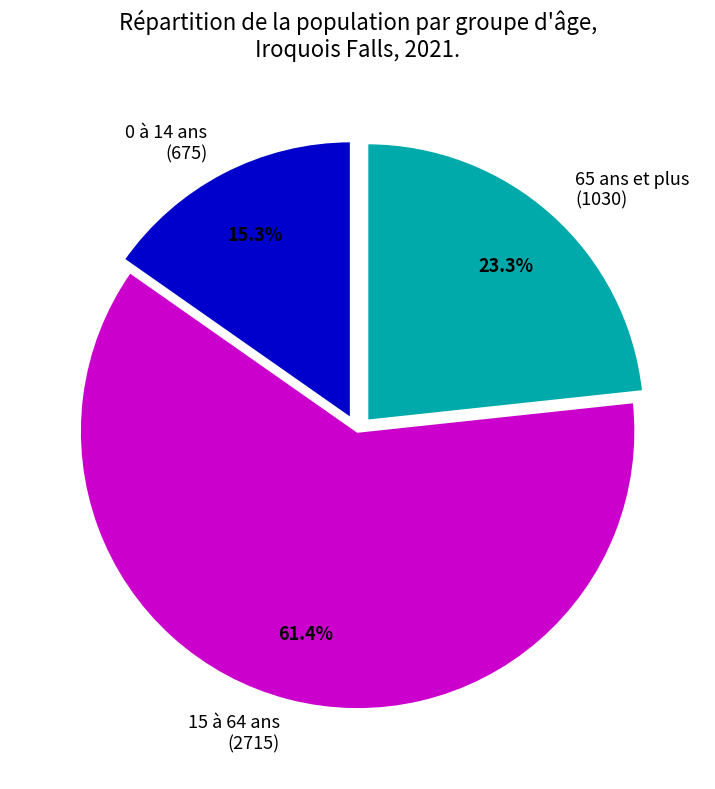

Does 15 à 64 ans account for over 50% of the chart?

Yes